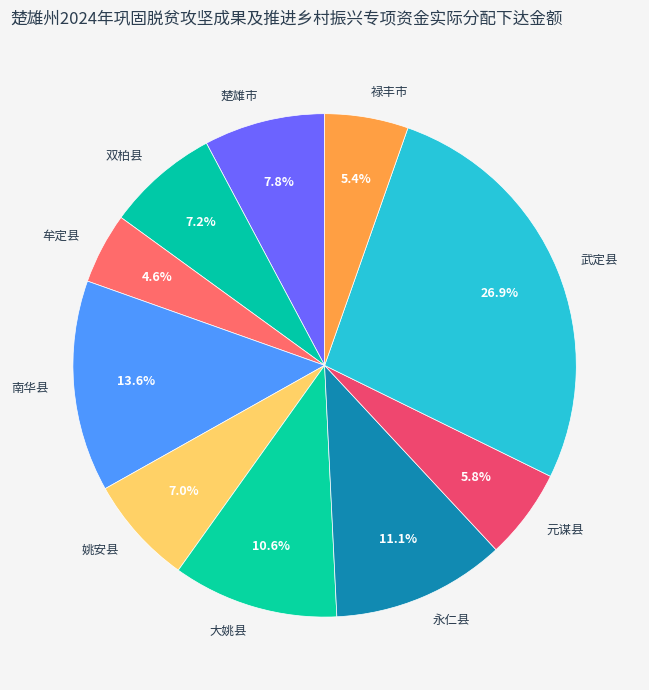

What is the ratio of the value at 禄丰市 to the value at 永仁县?

0.5